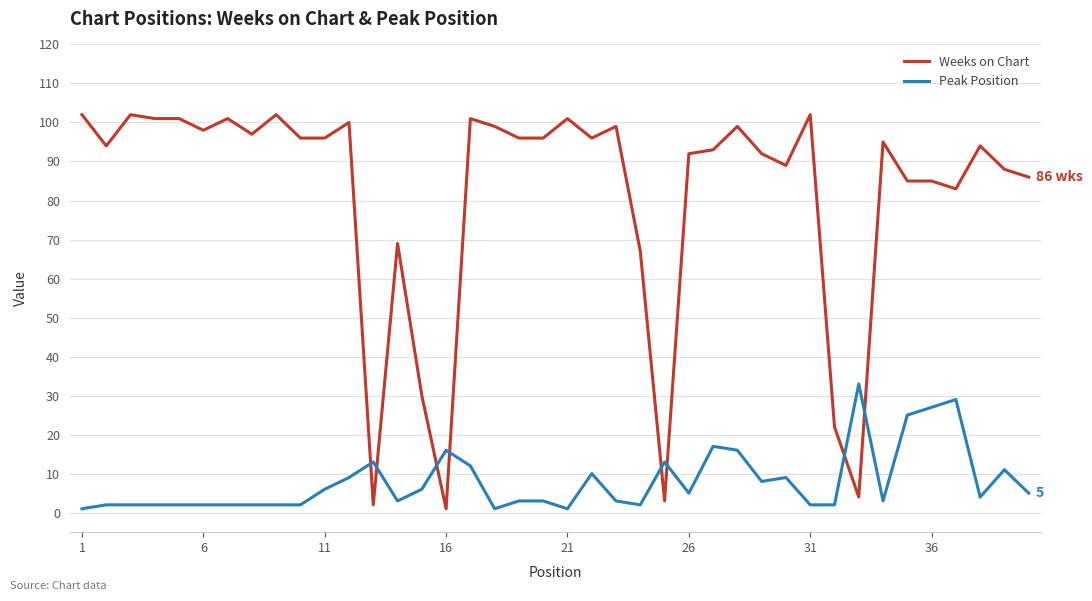

What is the maximum value for Peak Position?

33